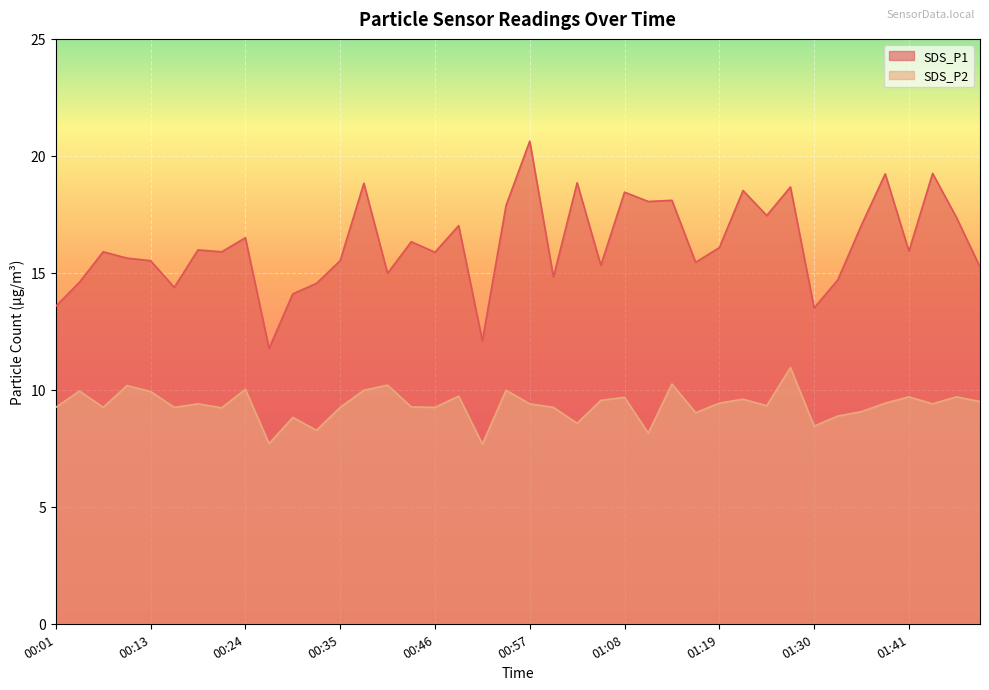

True or false: SDS_P1 and SDS_P2 intersect in this chart.

False